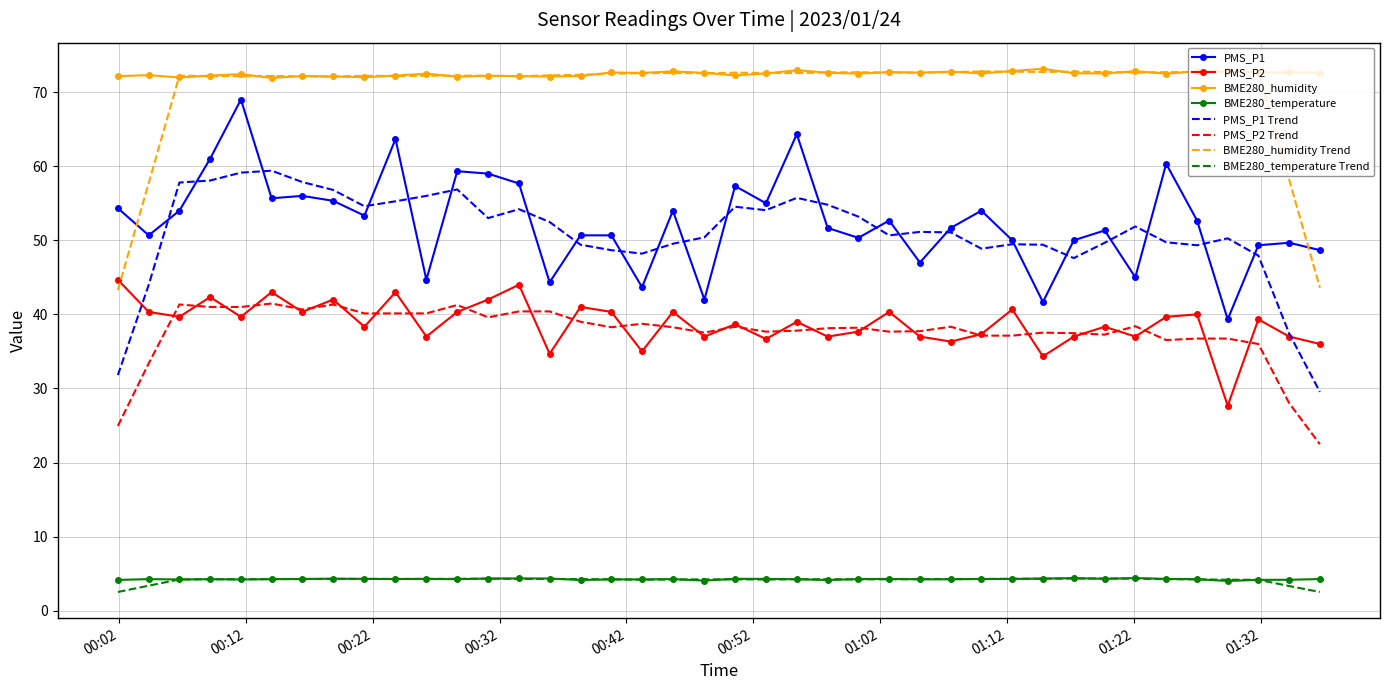

True or false: BME280_humidity and BME280_temperature Trend intersect in this chart.

False